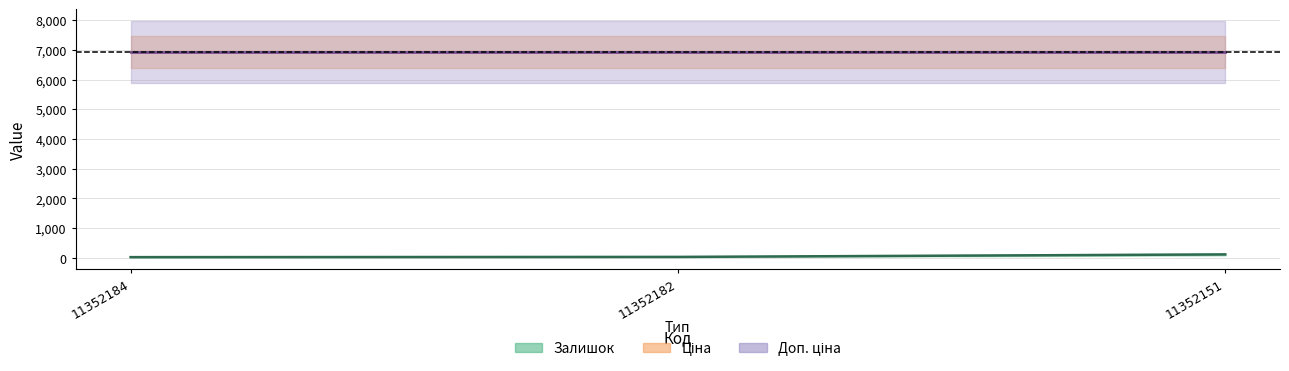

How many data points in Залишок are above 34?

1